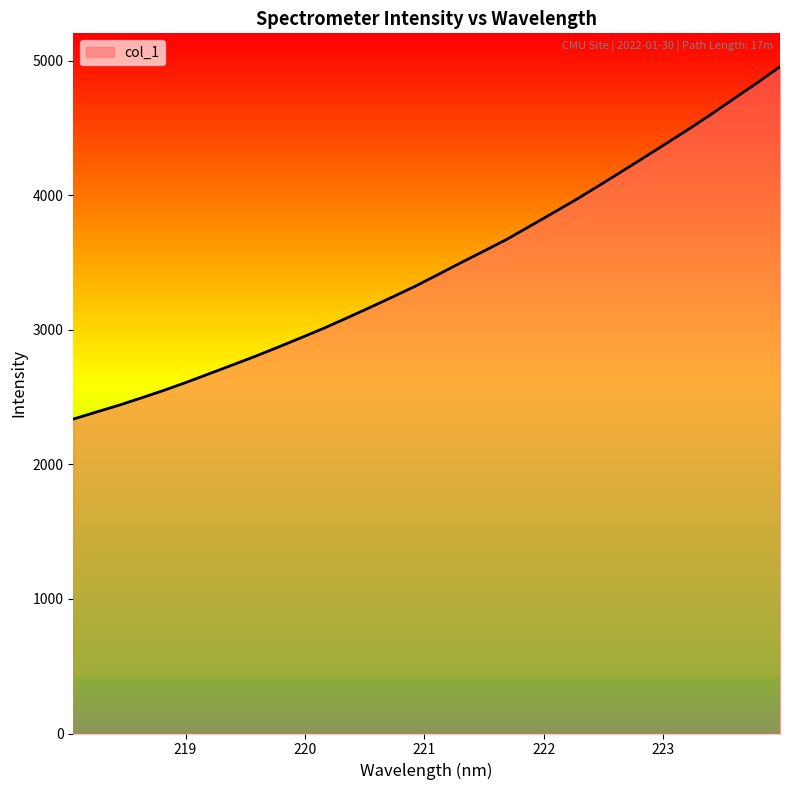

What is the maximum value shown in the chart?

4957.4